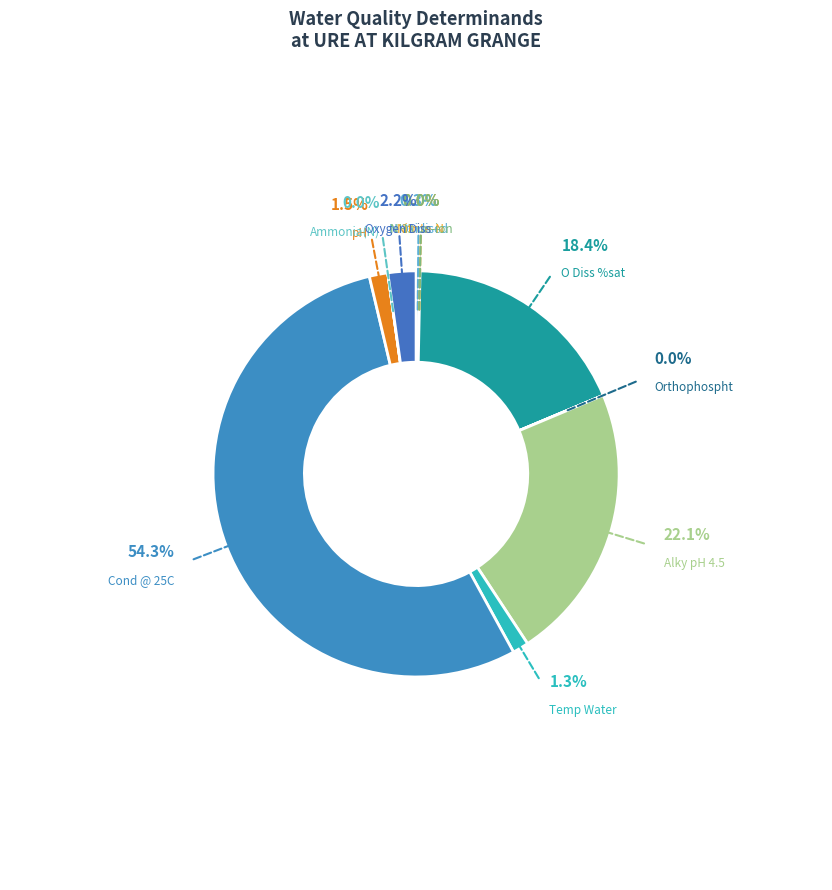

Rank the categories by value from highest to lowest.

Cond @ 25C, Alky pH 4.5, O Diss %sat, Oxygen Diss, pH, Temp Water, N Oxidised, Ammonia(N), Orthophospht, Nitrite-N, NH3 un-ion